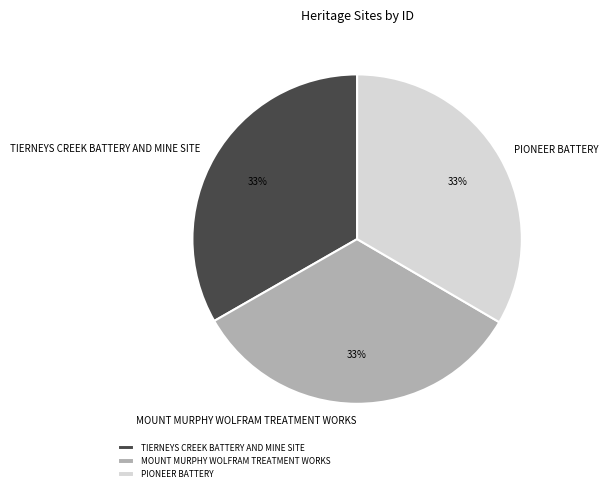

What is the ratio of the value at MOUNT MURPHY WOLFRAM TREATMENT WORKS to the value at TIERNEYS CREEK BATTERY AND MINE SITE?

1.0